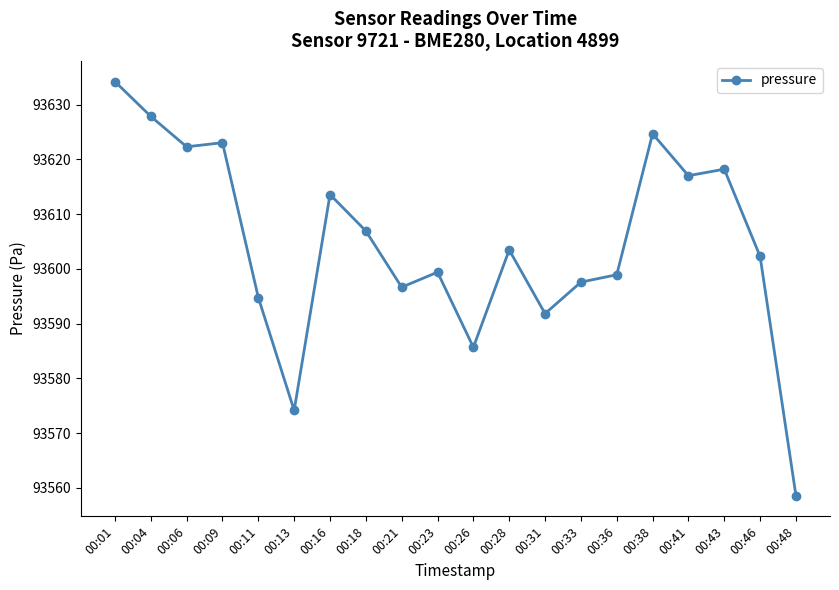

True or false: there are more than 1 points higher than both neighbors.

True